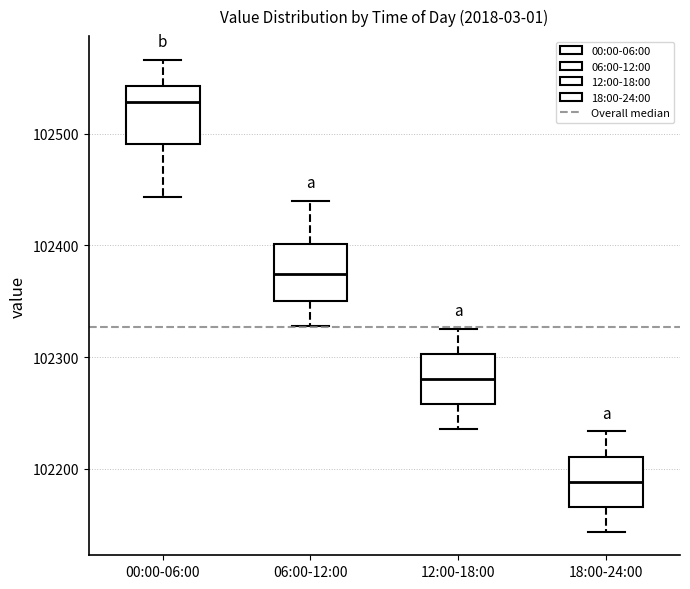

Which box's median line is the lowest?

18:00-24:00